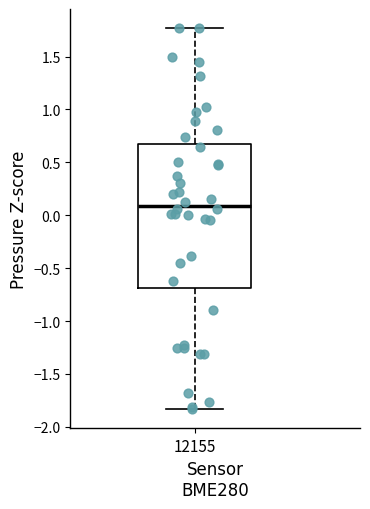

Read this box plot against the y-axis: the position of the median line, the range covered by the box, and the ends of both whiskers. The values are not printed on the chart, so give them approximately, as read against the axis.

median 0.10, box -0.70 to 0.65, whiskers -1.85 to 1.75